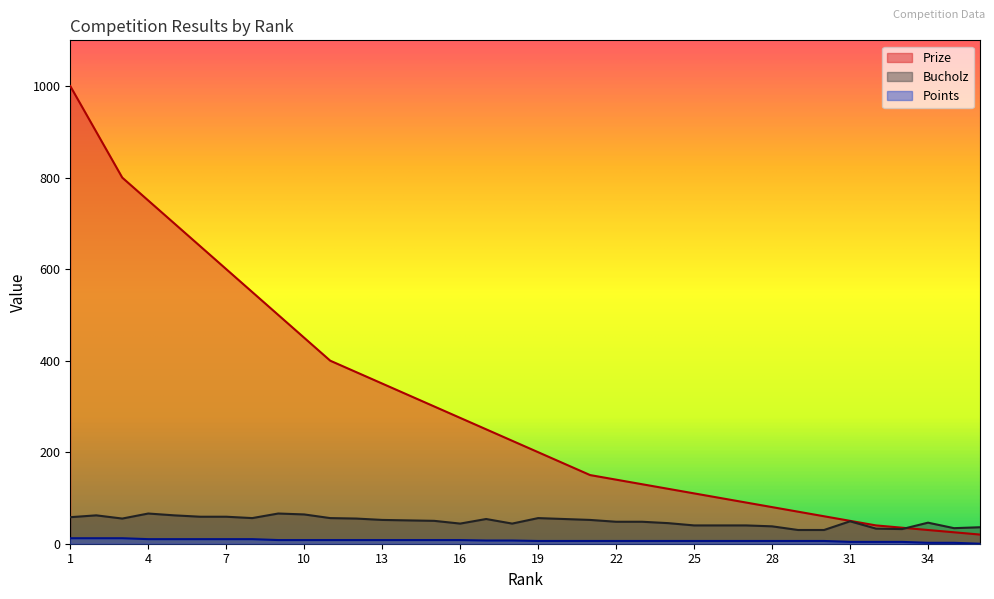

Which series has the widest spread of values?

Prize